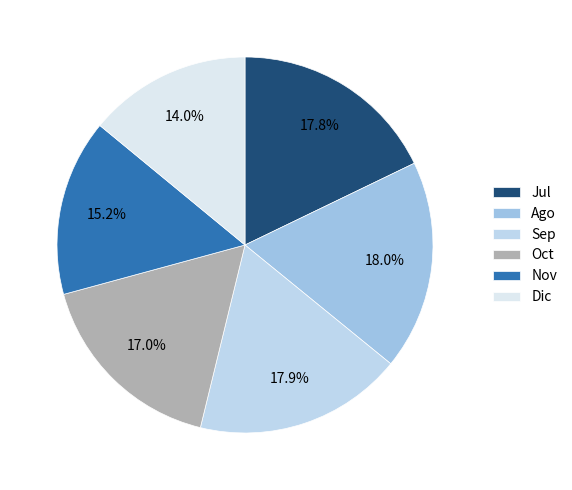

What portion of the pie excludes Oct?

83.0%